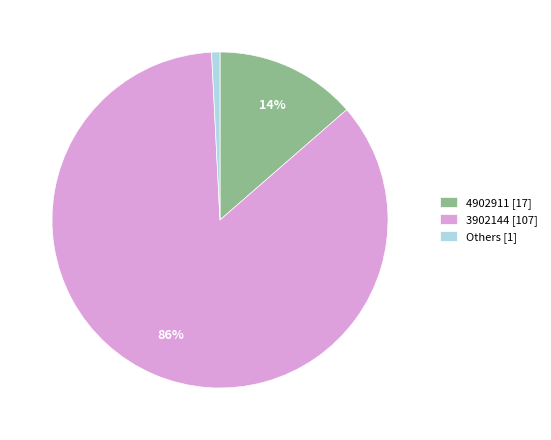

Which category has the biggest portion of the pie?

3902144 [107]